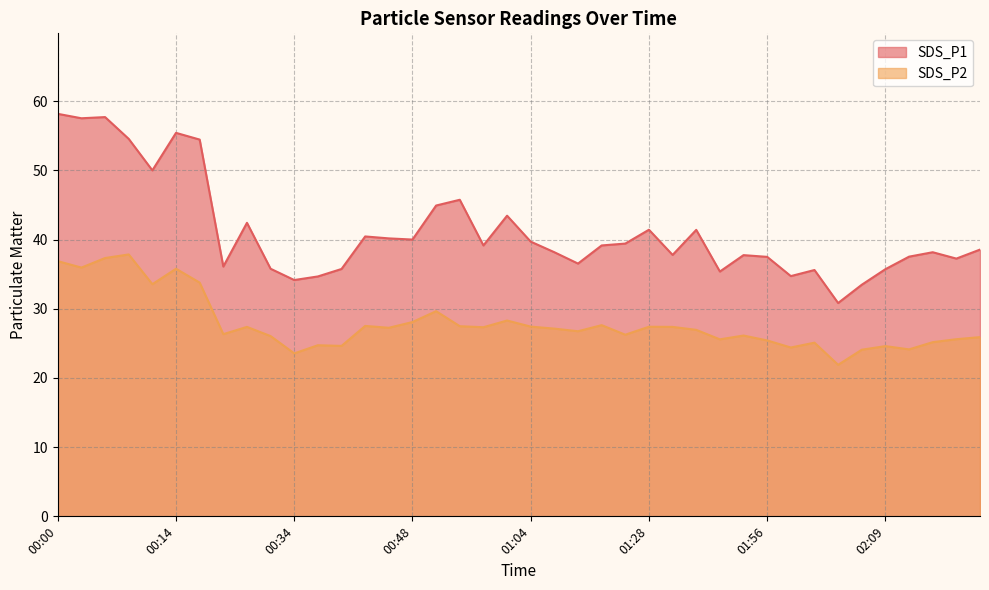

What is the average value of the SDS_P1 series?

41.2